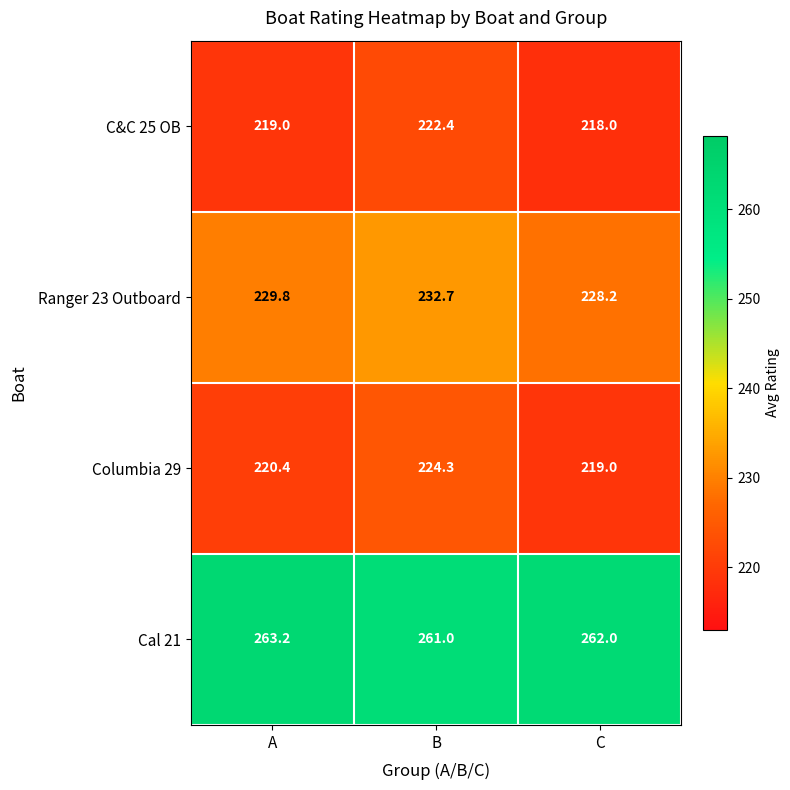

At which category is the sum across all series the highest?

B